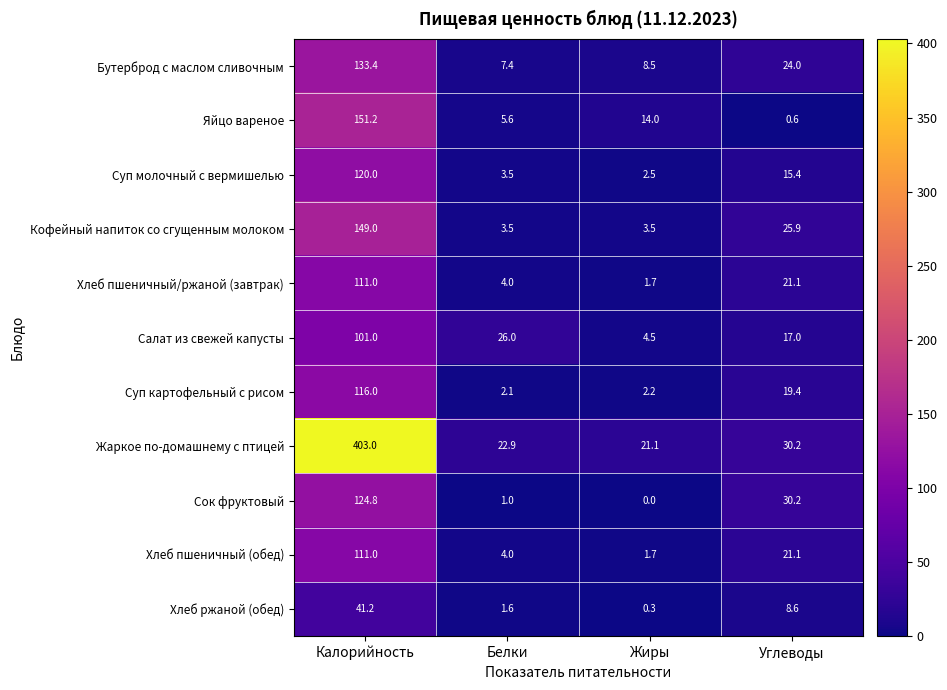

List the labels in order of Хлеб ржаной (обед) value, largest first.

Калорийность, Углеводы, Белки, Жиры